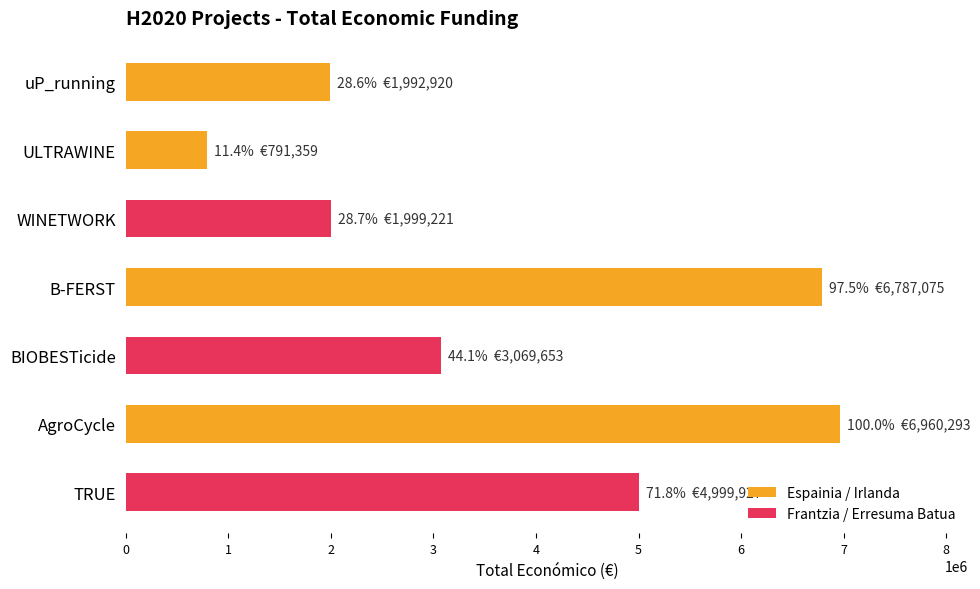

What is the average value?

3800064